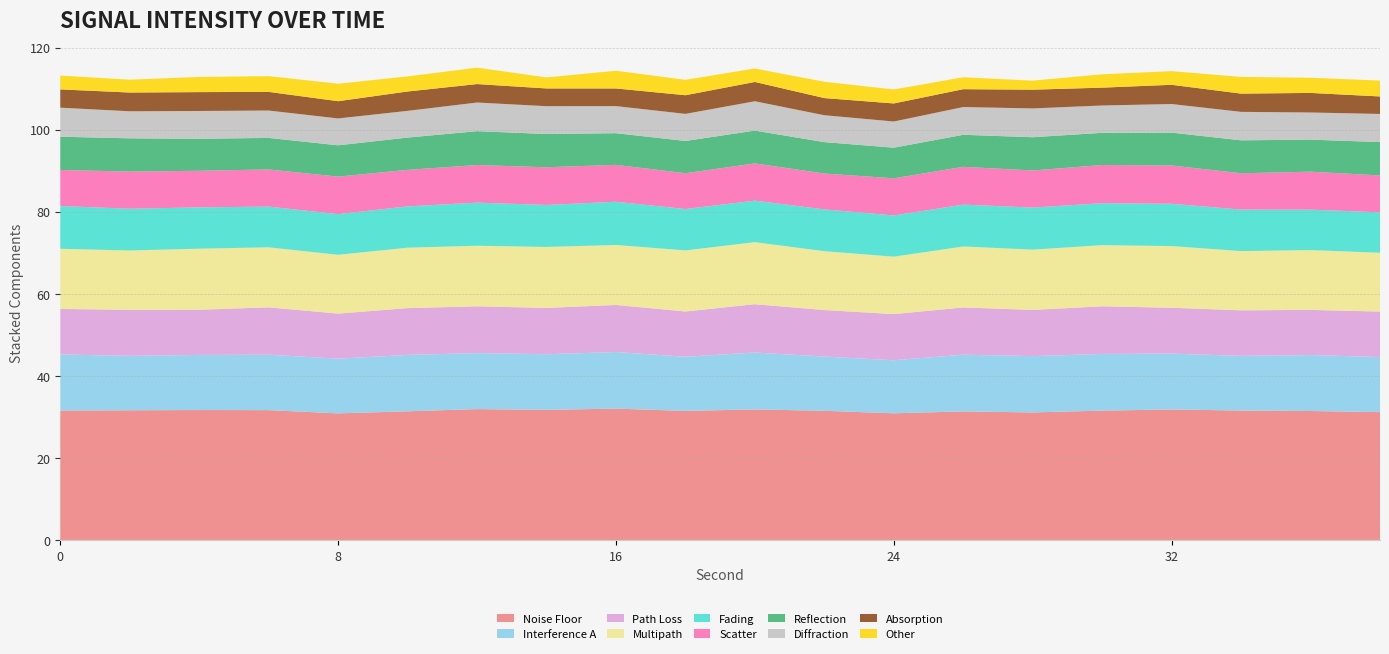

What is the lowest value of the Noise Floor series?

30.9